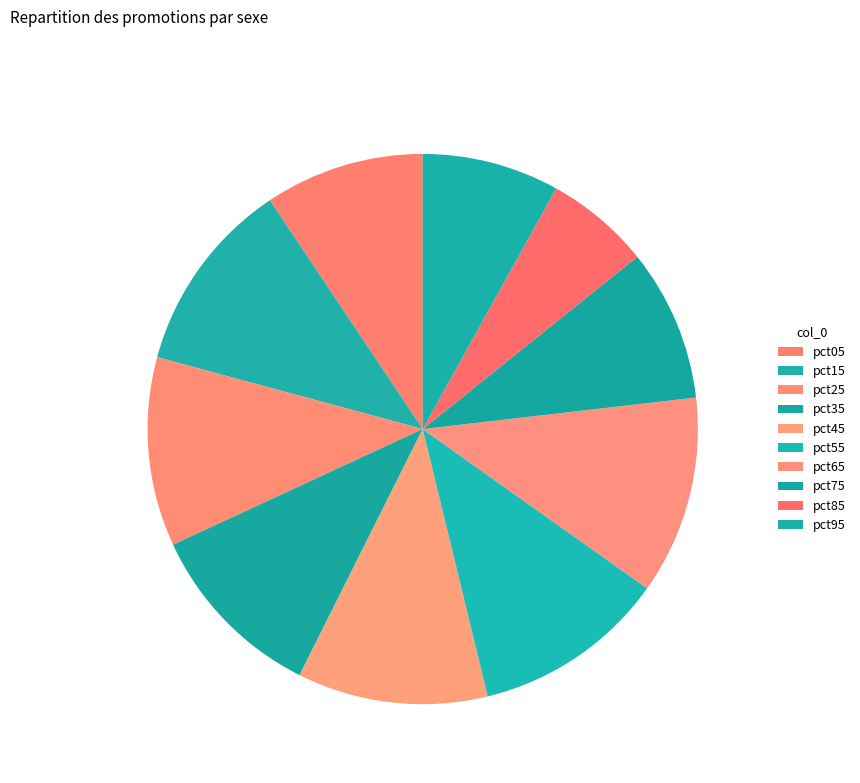

What is the largest slice in the pie chart?

pct65